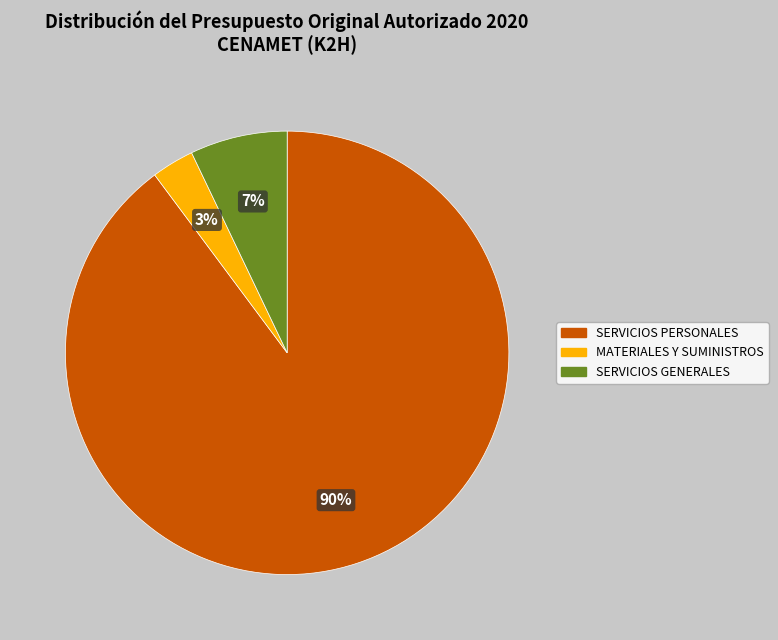

Is SERVICIOS PERSONALES the majority of the pie?

Yes